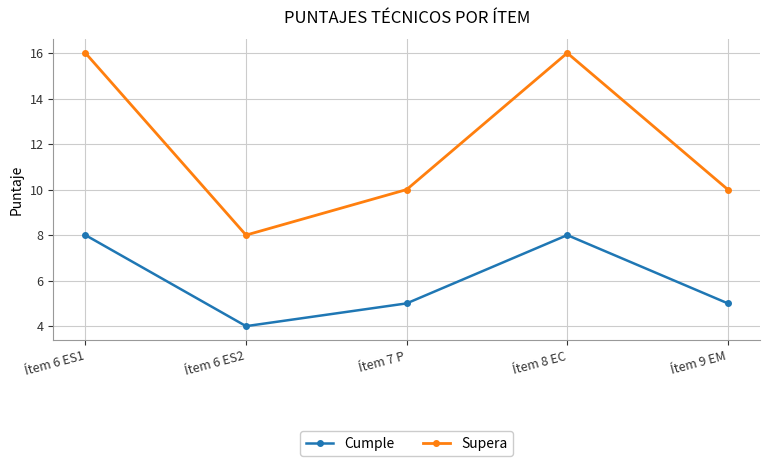

True or false: Cumple and Supera intersect in this chart.

False